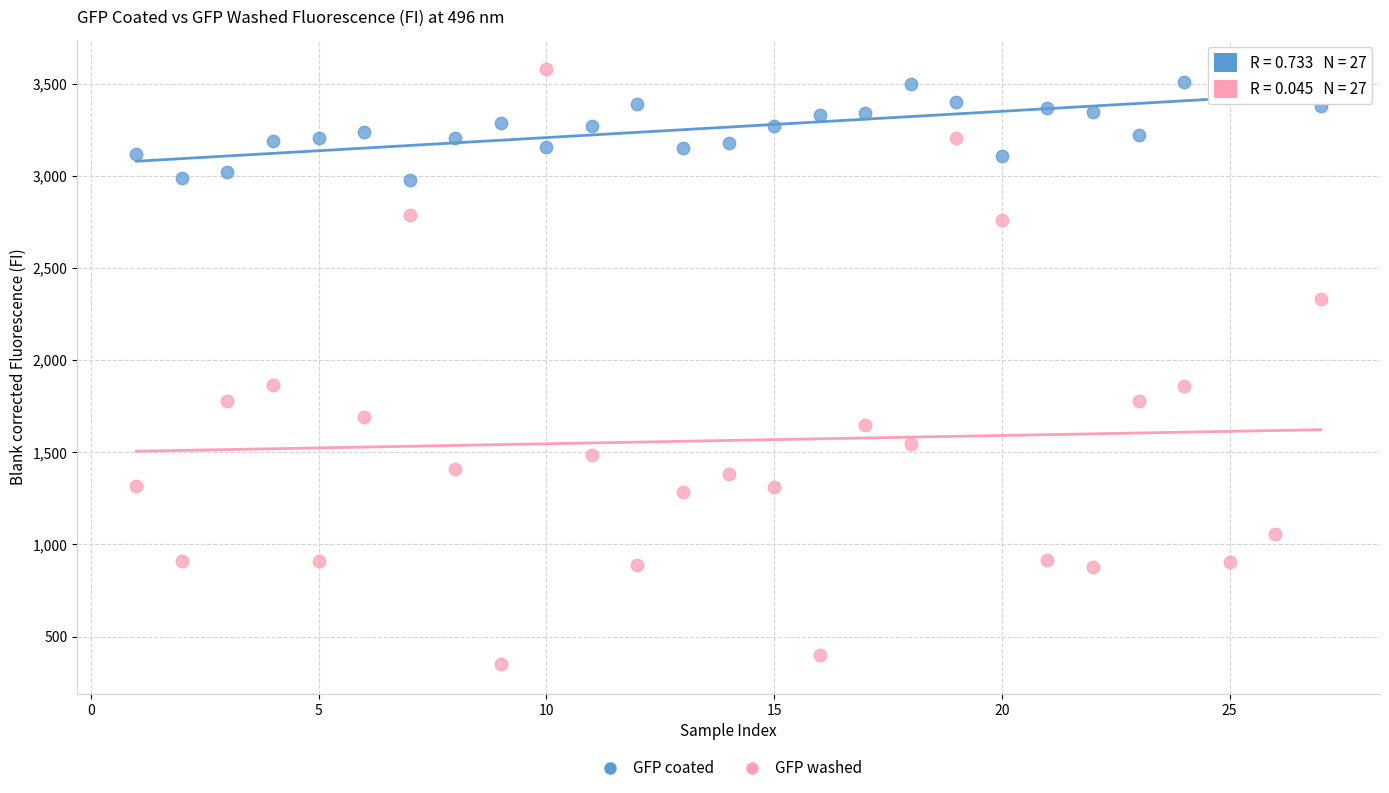

Which series has the largest Y range (max minus min)?

GFP washed